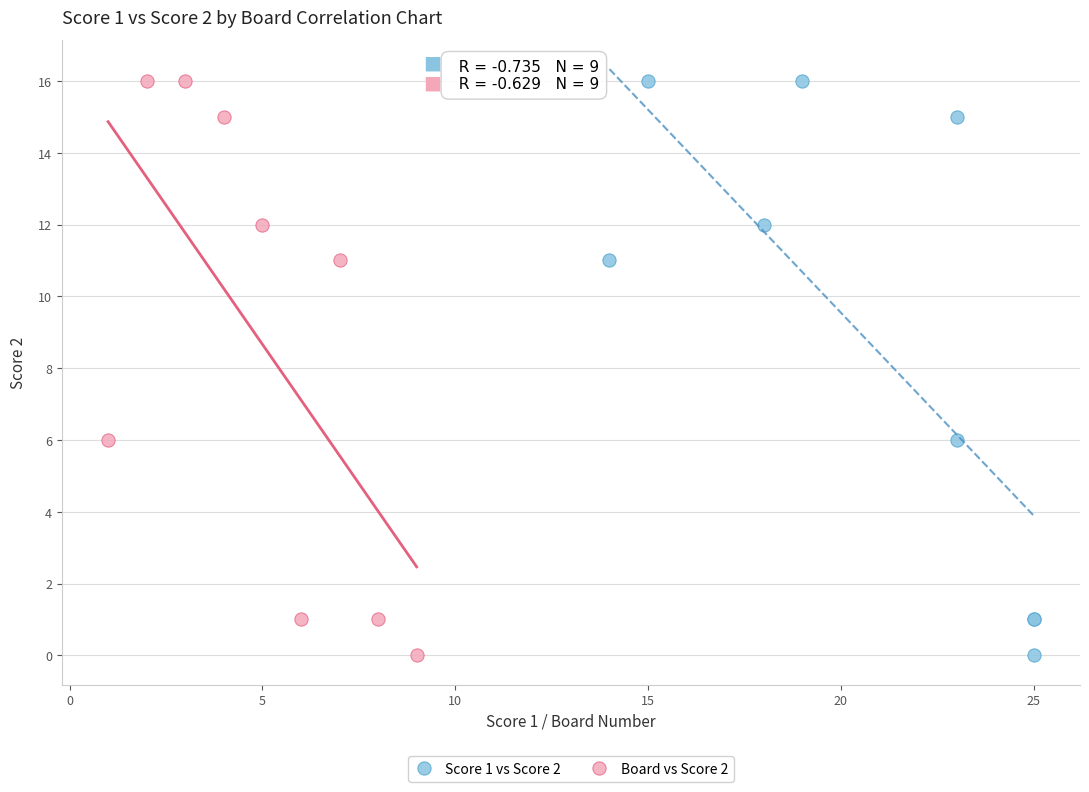

What are all the series names shown in the legend?

Score 1 vs Score 2, Board vs Score 2